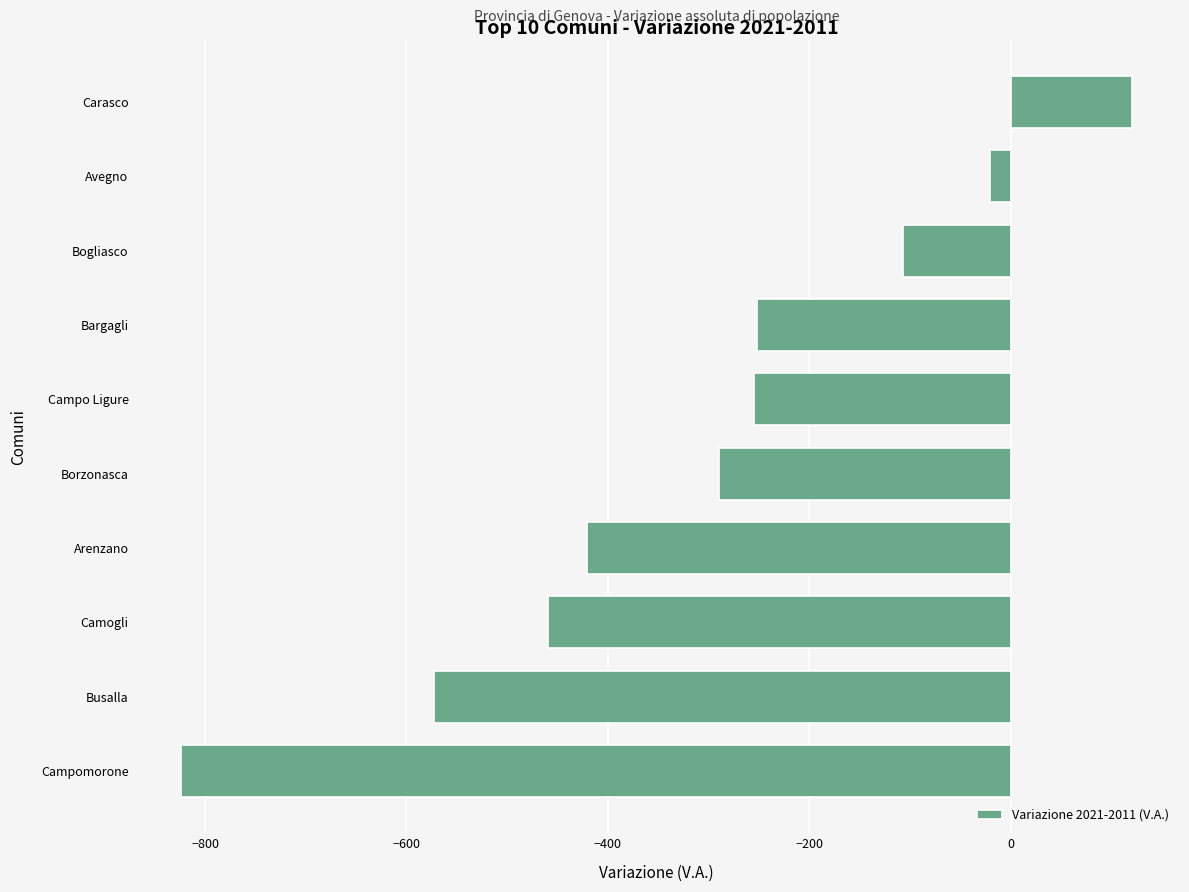

What is the smallest value displayed?

-824